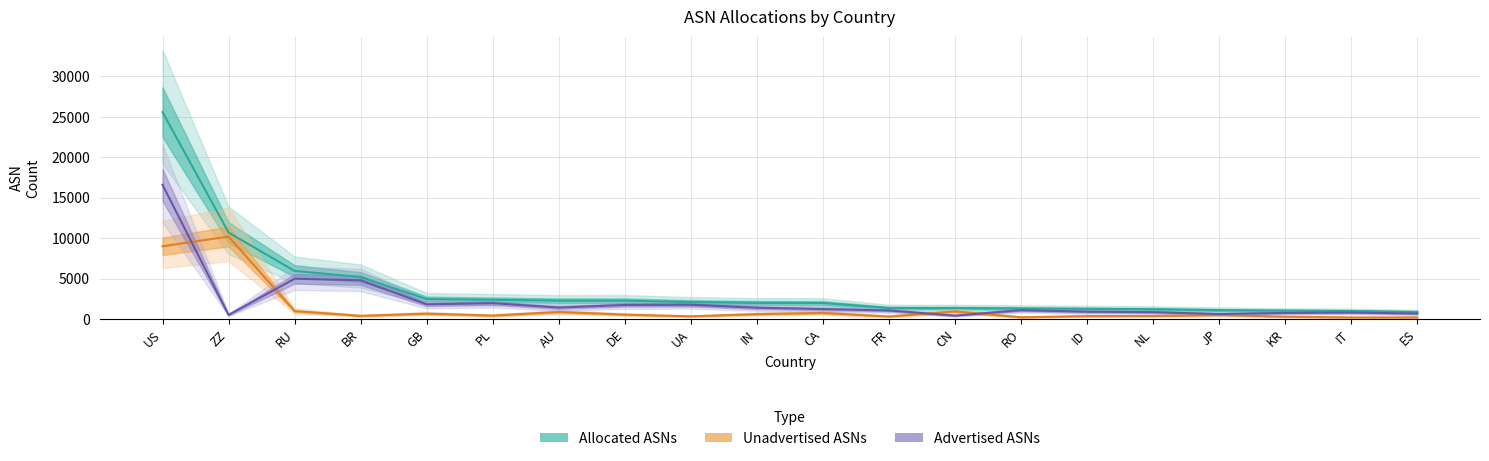

At how many categories does at least one series exceed 18113?

1